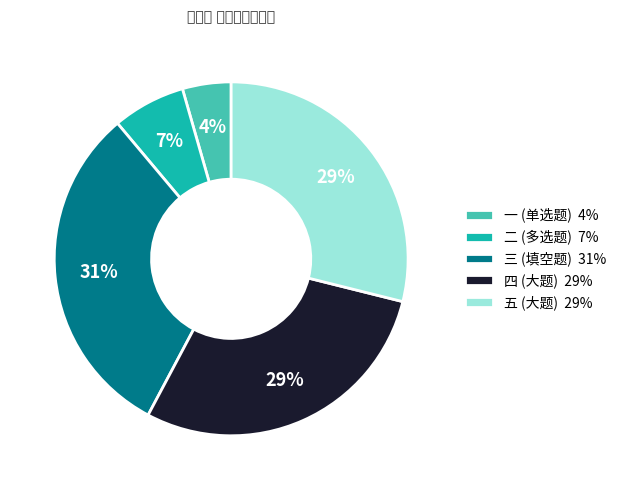

Does 五 (大题) 29% account for over 50% of the chart?

No